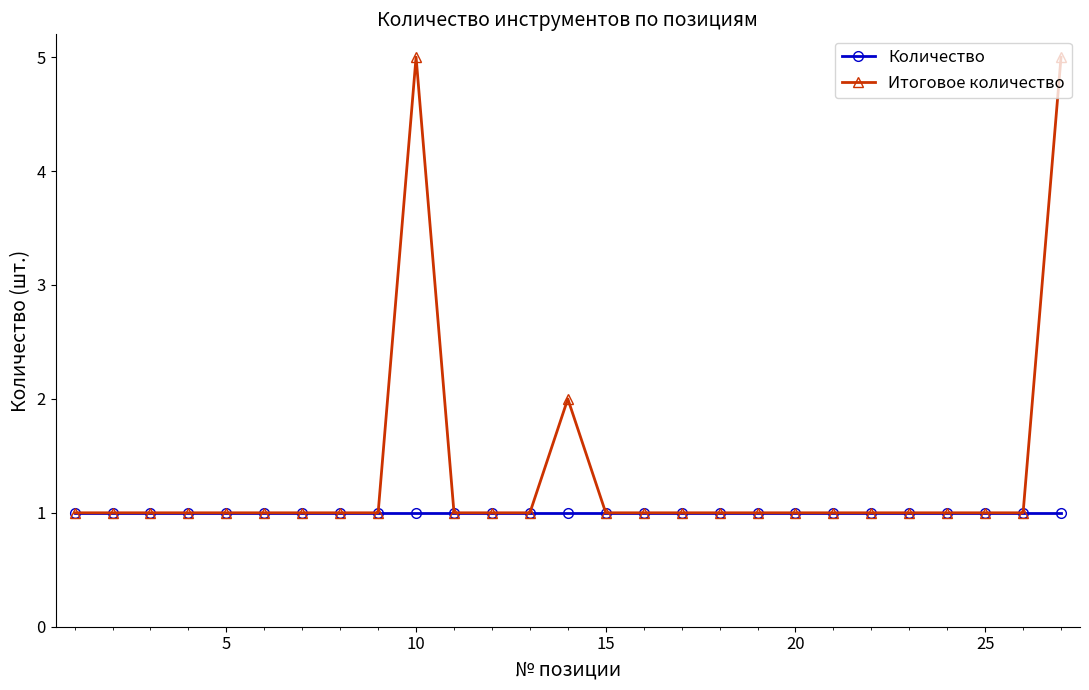

True or false: Итоговое количество has more than 1 interior local peaks.

True